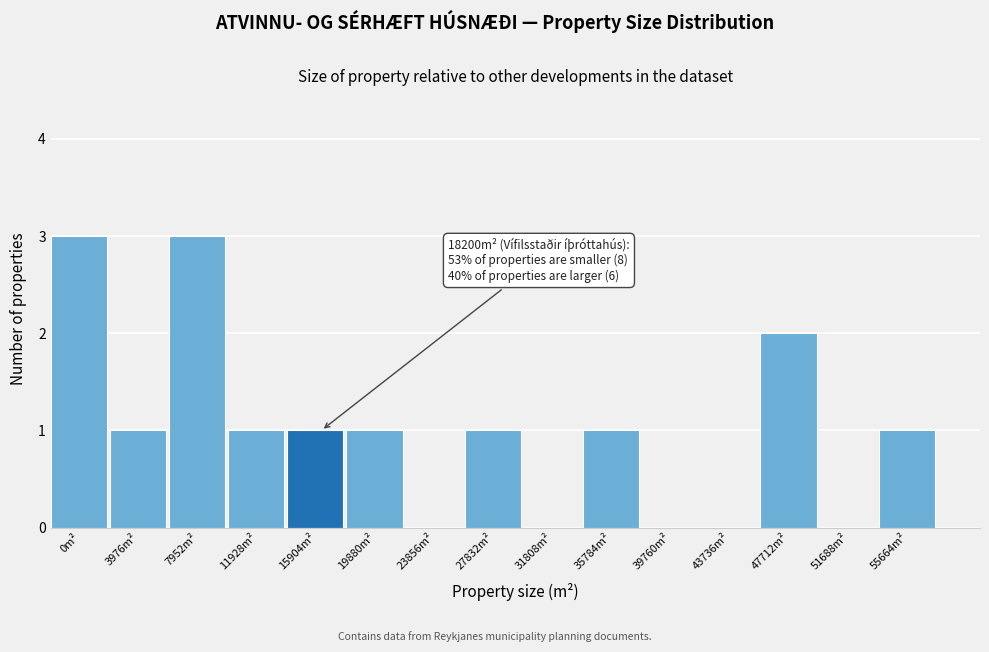

Reading left to right, what are all the values shown in this chart?

0m²=3	3976m²=1	7952m²=3	11928m²=1	15904m²=1	19880m²=1	23856m²=0	27832m²=1	31808m²=0	35784m²=1	39760m²=0	43736m²=0	47712m²=2	51688m²=0	55664m²=1